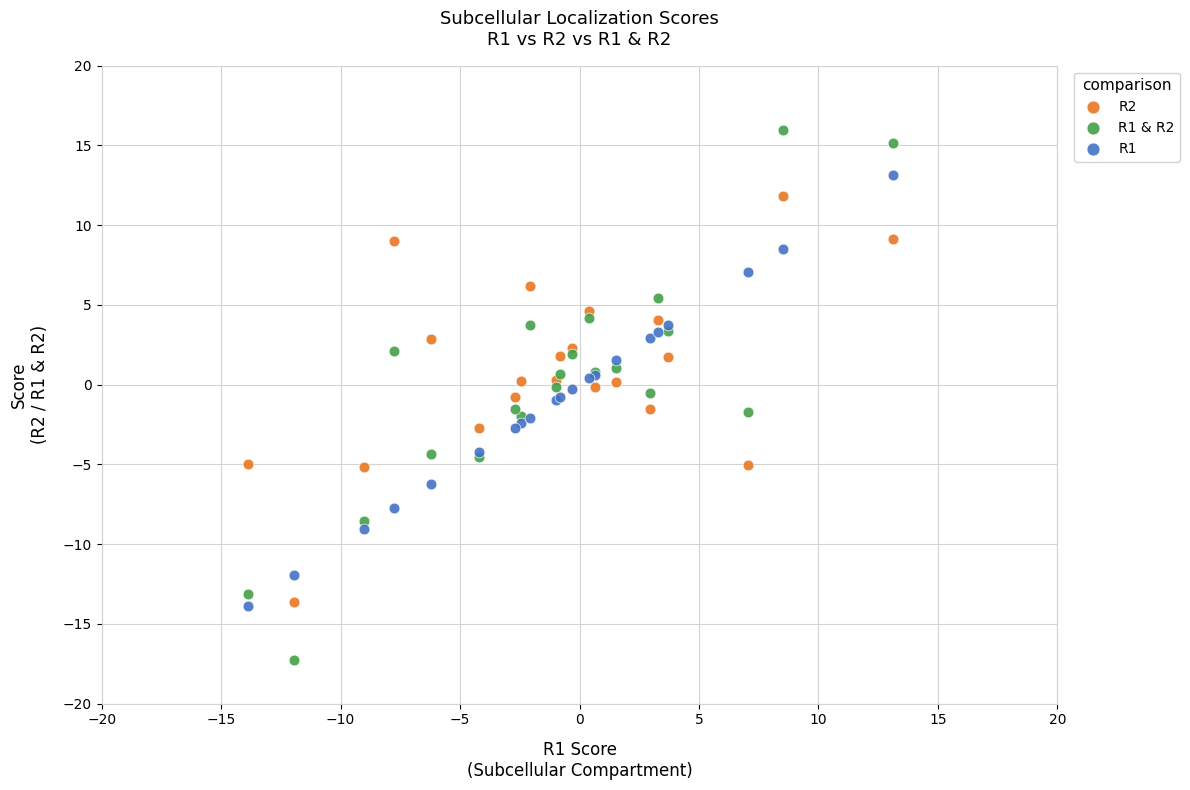

Which series has the widest spread of Y values?

R1 & R2